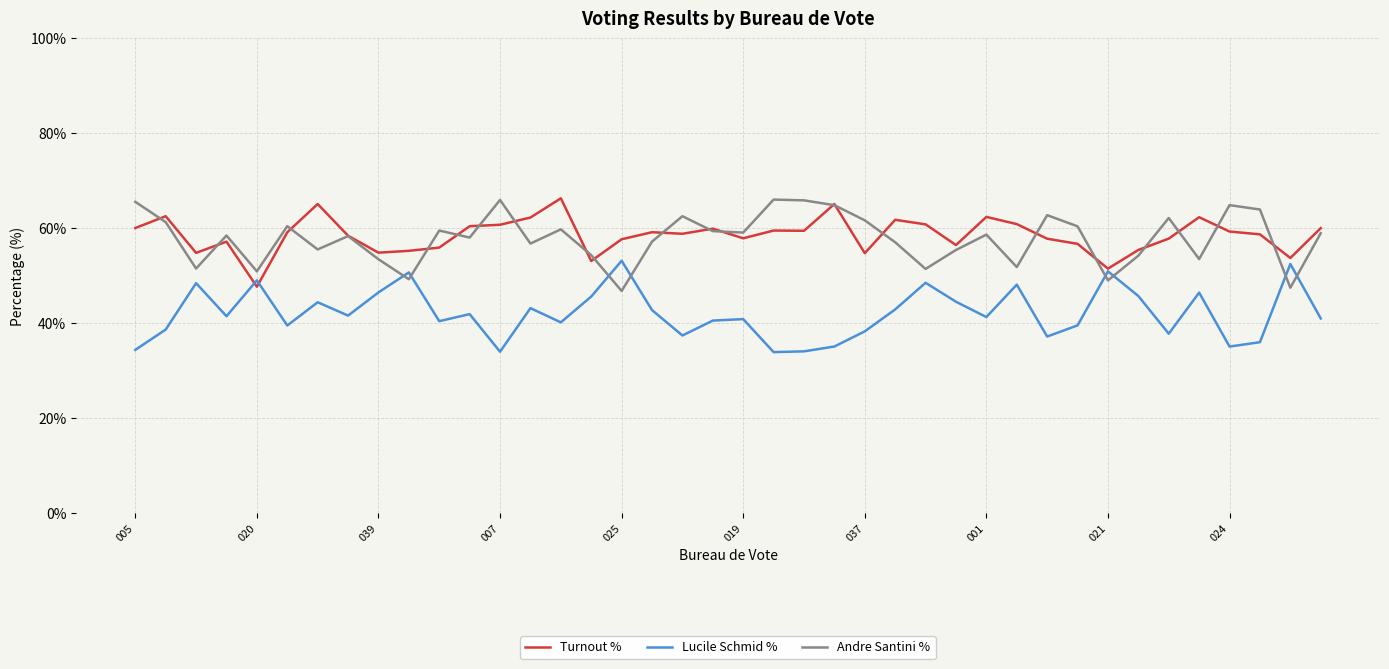

What is the smallest value displayed?

33.9